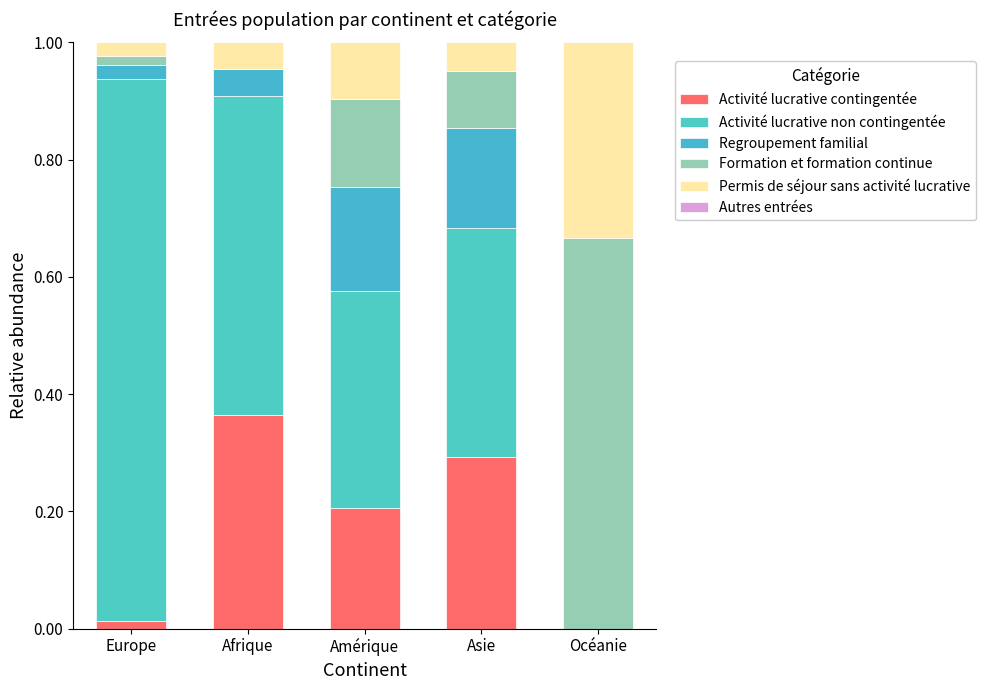

Does the chart contain stacked bars?

Yes